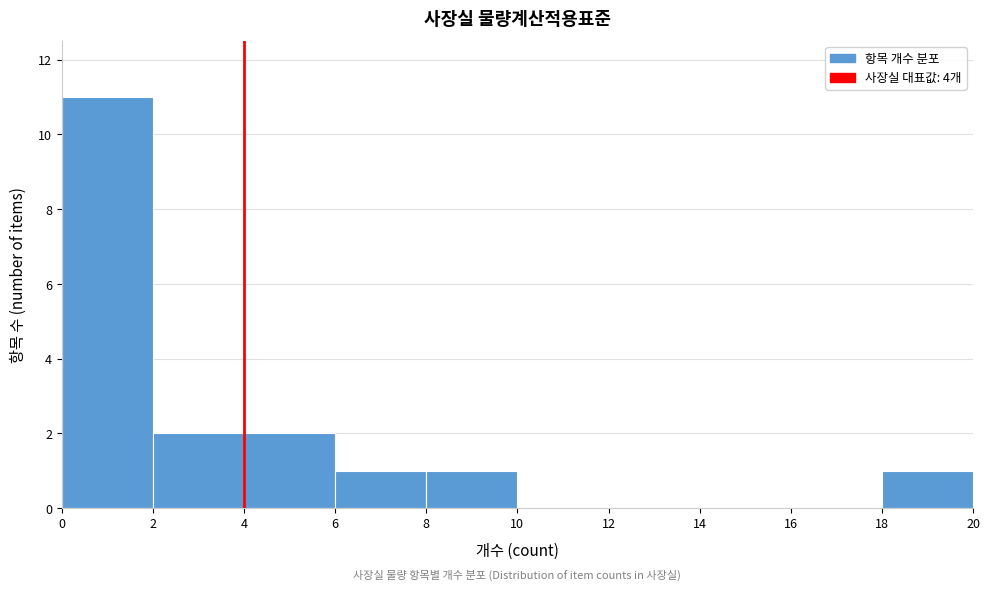

What is the height of the bar covering 6 to 8 on the x-axis? The values are not printed on the chart, so give them approximately, as read against the axis.

1